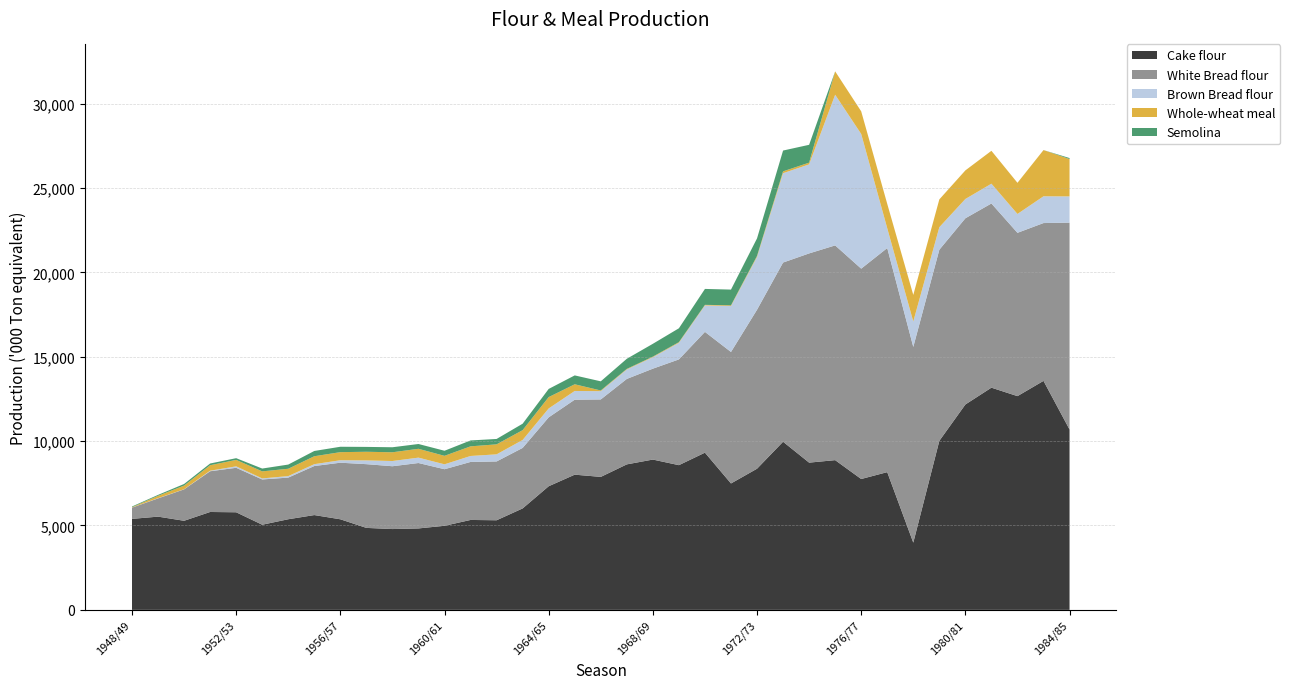

Reading left to right, transcribe all the data shown in this chart.

Cake flour: 5391.8	5524.8	5279.4	5800.5	5783.3	5045.3	5370.1	5617.7	5367.8	4857.5	4789.0	4825.8	4982.3	5328.3	5310.0	6012.0	7326.0	8012.0	7880.0	8622.0	8907.0	8575.0	9316.0	7491.0	8365.0	9963.0	8725.0	8873.0	7755.0	8162.0	3984.0	10018.0	12171.0	13167.0	12666.0	13570.0	10689.0
White Bread flour: 665.4	1080.5	1861.1	2414.5	2635.4	2681.6	2468.0	2905.7	3352.5	3776.6	3722.2	3876.4	3352.0	3437.3	3485.0	3585.0	4082.0	4443.0	4589.0	5064.0	5386.0	6267.0	7157.0	7791.0	9421.0	10619.0	12398.0	12725.0	12465.0	13279.0	11598.0	11323.0	11034.0	10915.0	9677.0	9352.0	12257.0
Brown Bread flour: 5.4	12.7	8.2	31.3	86.6	62.6	88.9	110.2	146.5	222.3	309.8	318.9	290.8	353.8	421.0	471.0	528.0	517.0	491.0	561.0	680.0	985.0	1568.0	2725.0	3128.0	5295.0	5276.0	8928.0	7981.0	1173.0	1510.0	1335.0	1144.0	1173.0	1118.0	1586.0	1555.0
Whole-wheat meal: 23.6	141.5	215.0	325.2	381.9	417.8	435.0	469.9	479.4	512.6	518.0	523.4	502.6	570.6	593.0	582.0	673.0	396.0	41.0	34.0	34.0	39.0	34.0	42.0	61.0	110.0	103.0	1385.0	1341.0	1444.0	1572.0	1648.0	1694.0	1949.0	1846.0	2739.0	2214.0
Semolina: 38.6	53.5	96.2	102.1	101.6	167.4	248.6	312.5	319.3	288.0	297.6	284.4	301.2	350.2	319.0	382.0	484.0	526.0	542.0	599.0	760.0	821.0	944.0	930.0	1039.0	1232.0	1057.0	0.0	0.0	0.0	0.0	0.0	0.0	0.0	0.0	0.0	59.0